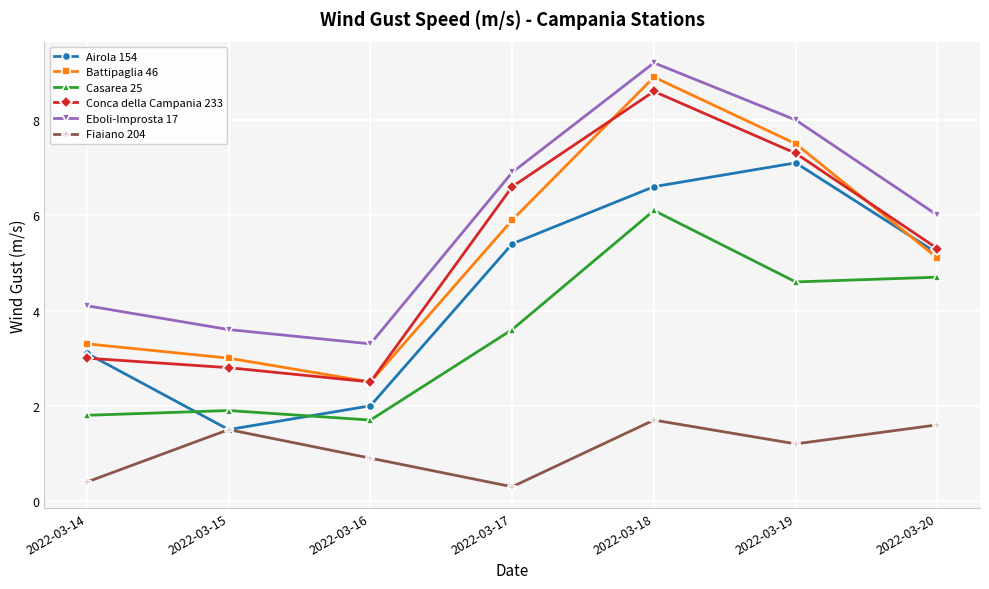

True or false: Fiaiano 204 and Casarea 25 intersect in this chart.

False